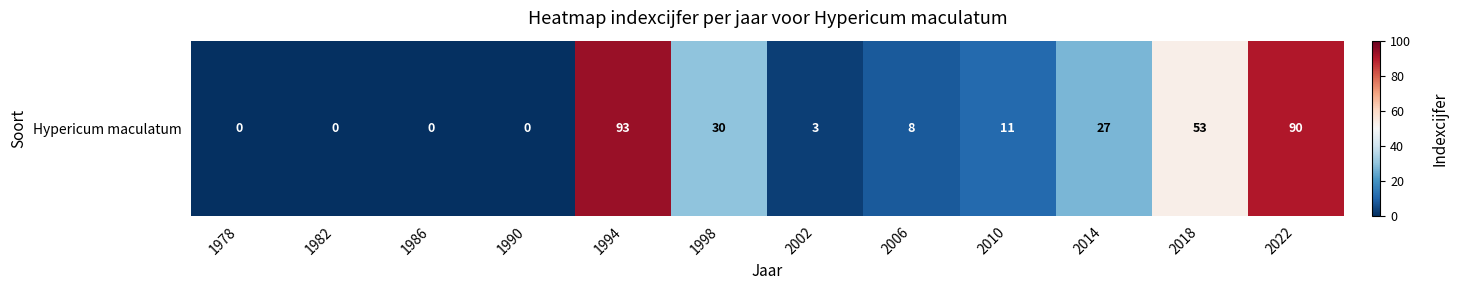

List the labels in order of value, smallest first.

1978, 1982, 1986, 1990, 2002, 2006, 2010, 2014, 1998, 2018, 2022, 1994